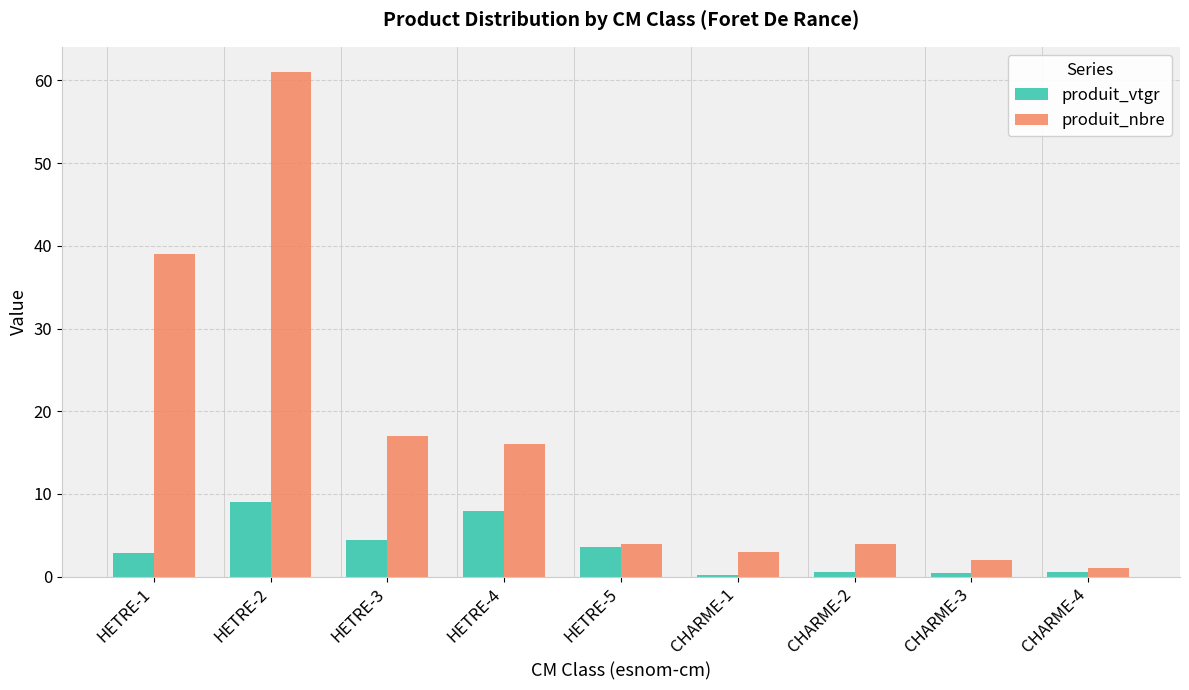

What is the value of the produit_nbre bar at the 5th from the left?

4.0